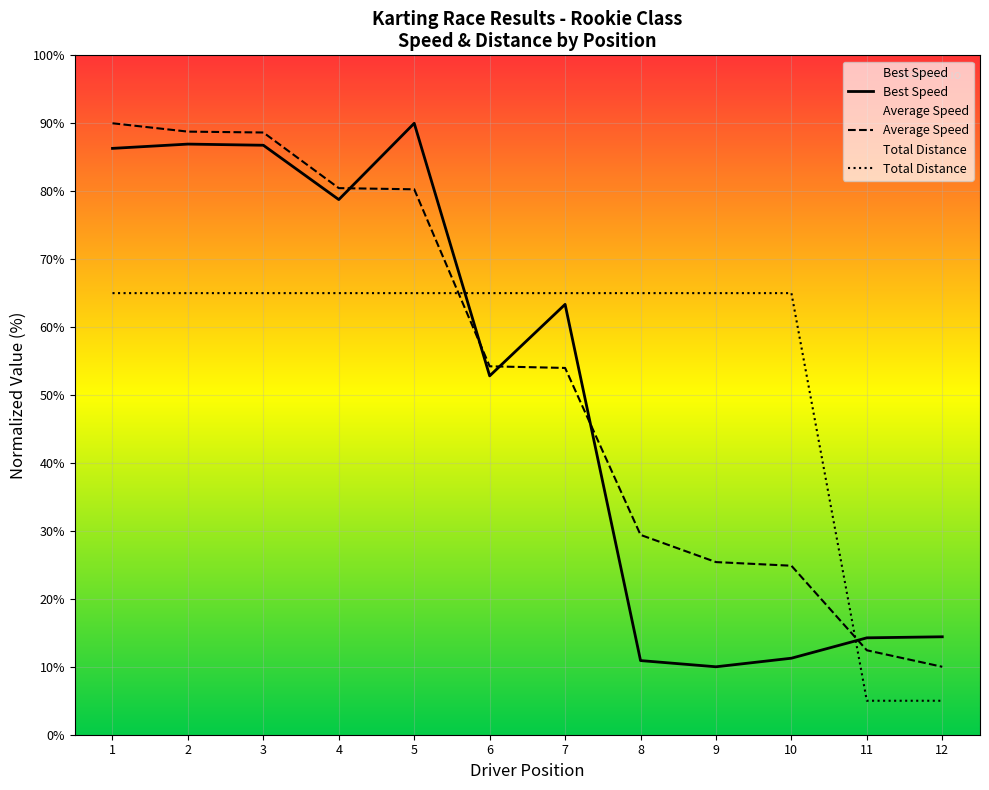

At 9, list the series in order from largest to smallest.

Total Distance, Average Speed, Best Speed